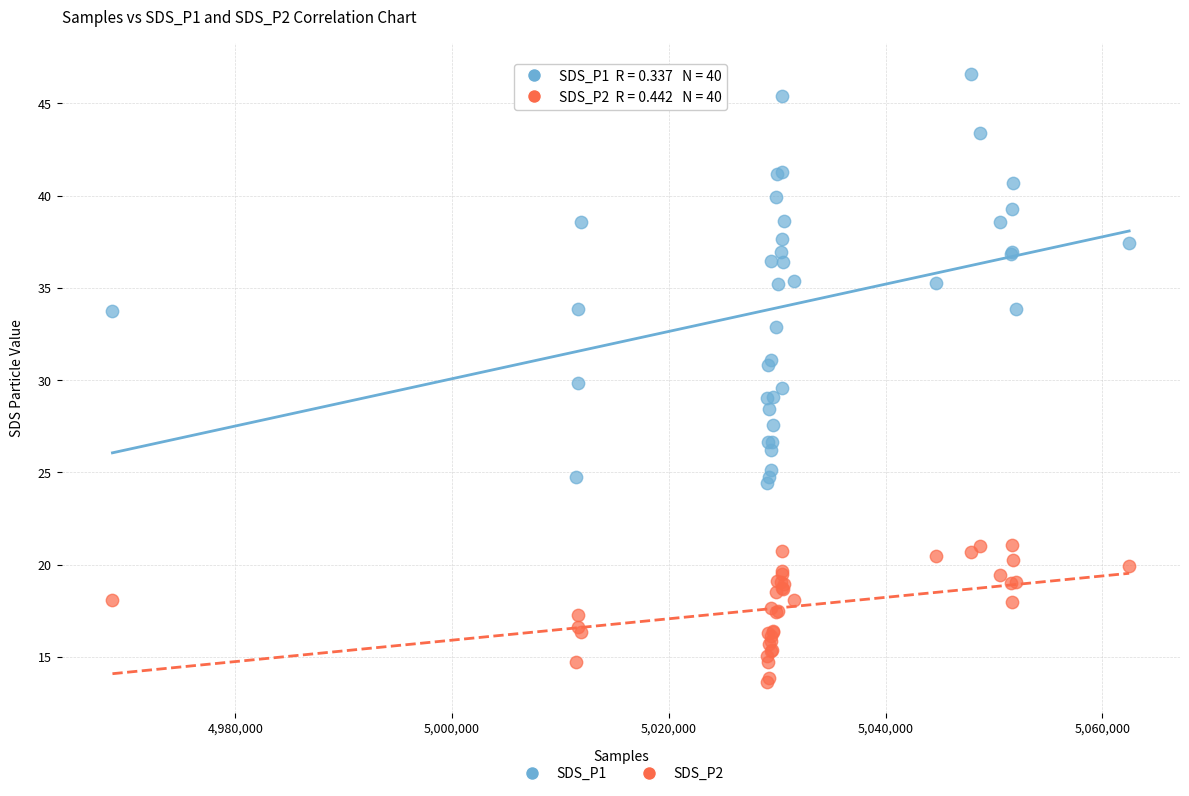

Which series reaches the maximum Y coordinate?

SDS_P1